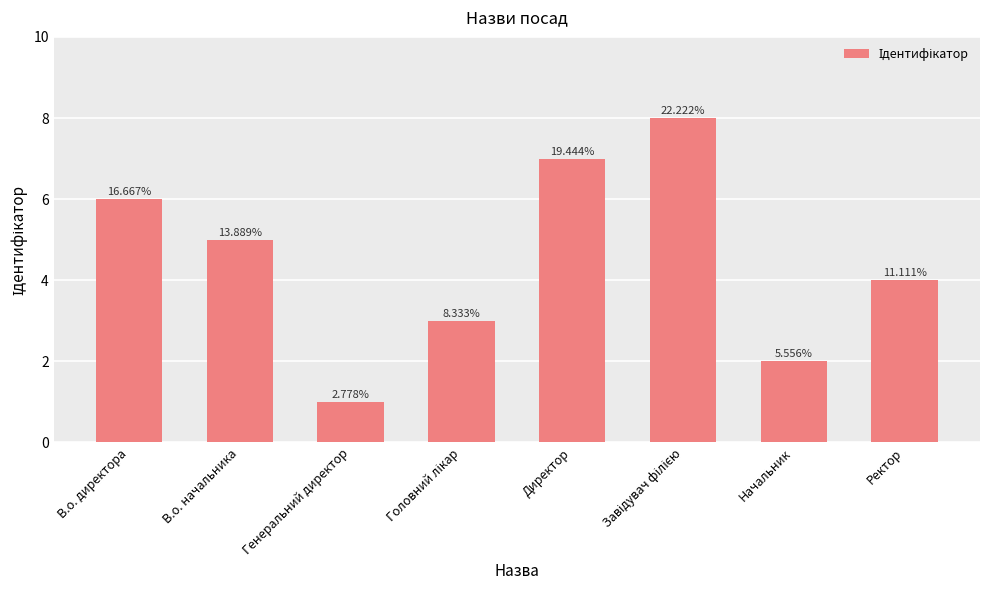

What is the value of the 7th bar from the left?

2